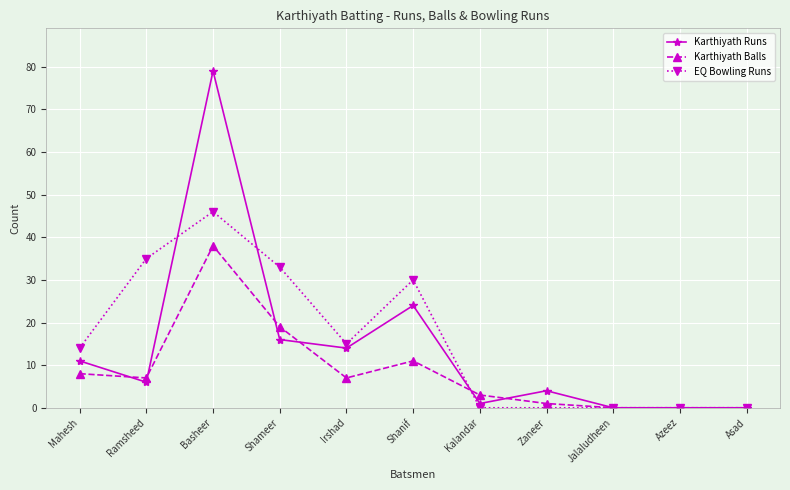

At Shanif, list the series in order from largest to smallest.

EQ Bowling Runs, Karthiyath Runs, Karthiyath Balls